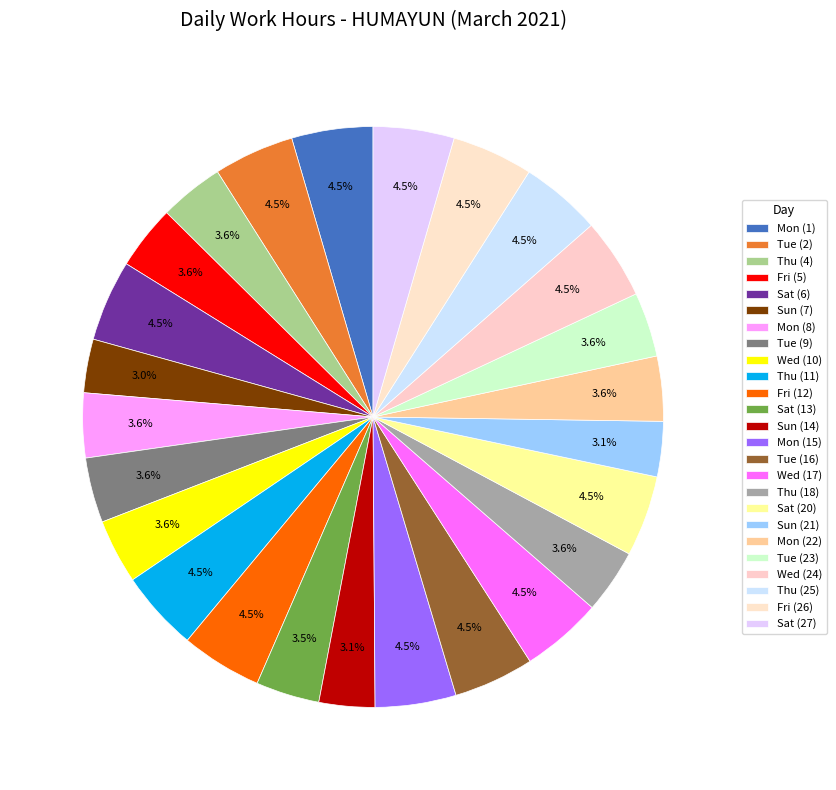

How many segments does this pie chart have?

25